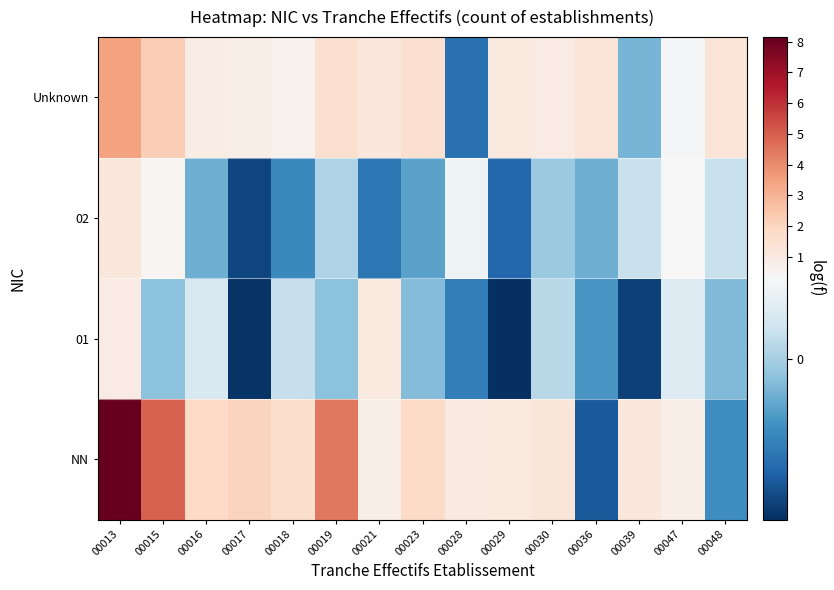

What is the smallest value displayed?

-0.6